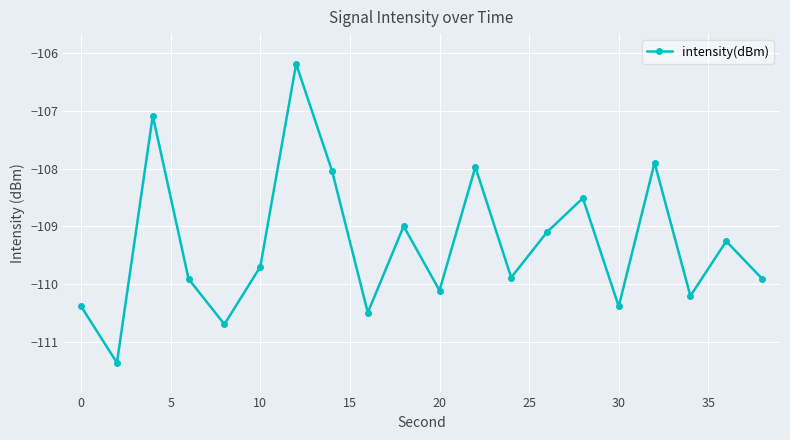

How many lines are shown in the chart?

1